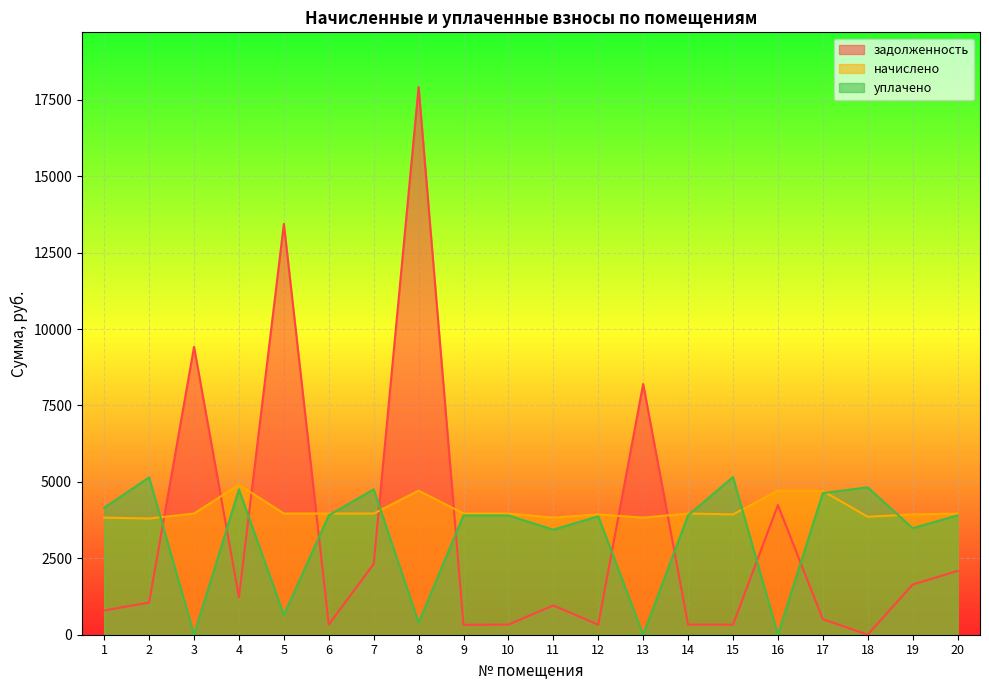

At which category does the chart reach its minimum across all series?

18